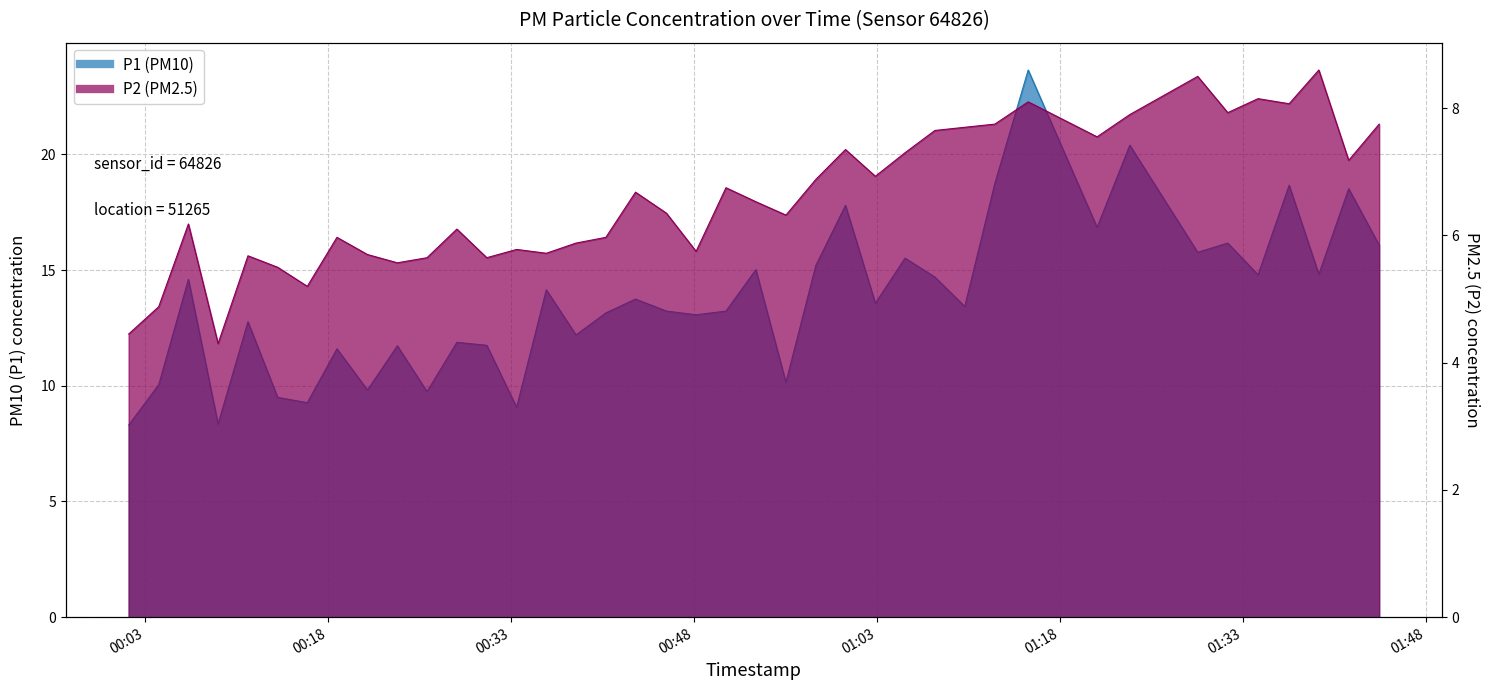

At 2023-05-29T01:10:12, list the series in order from smallest to largest.

P2, P1